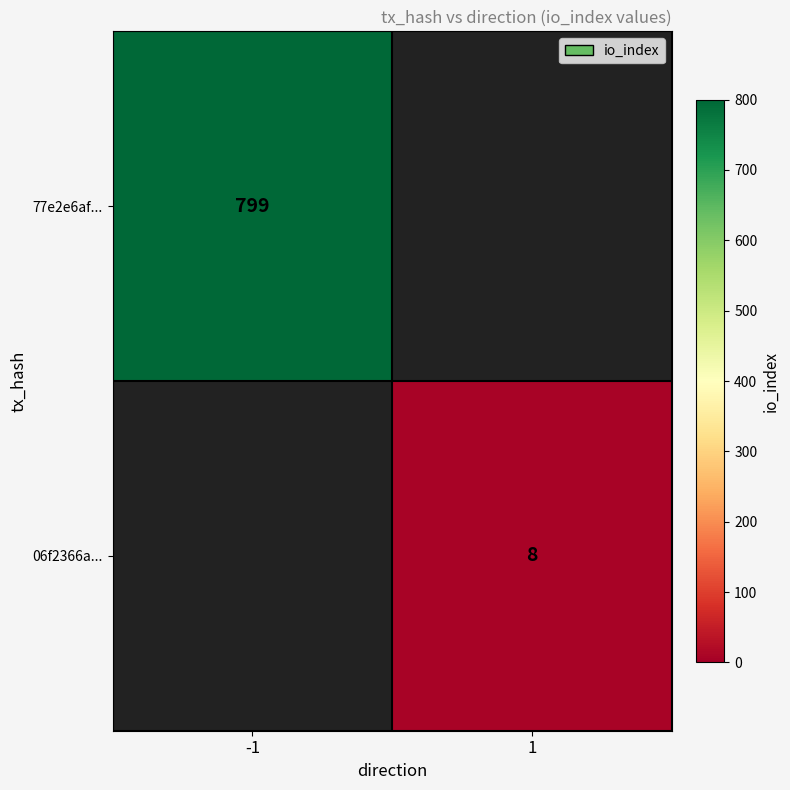

How many data points does each series have?

2